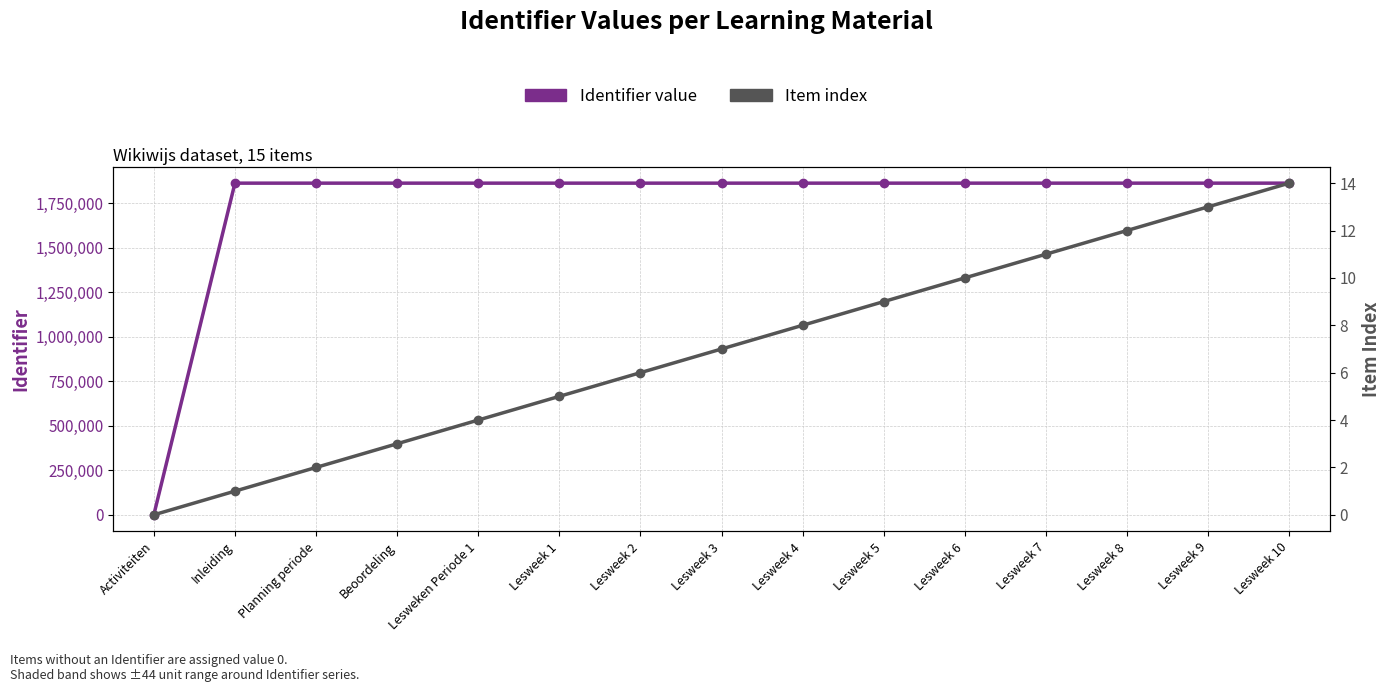

True or false: Identifier value and Item index cross at least once.

False